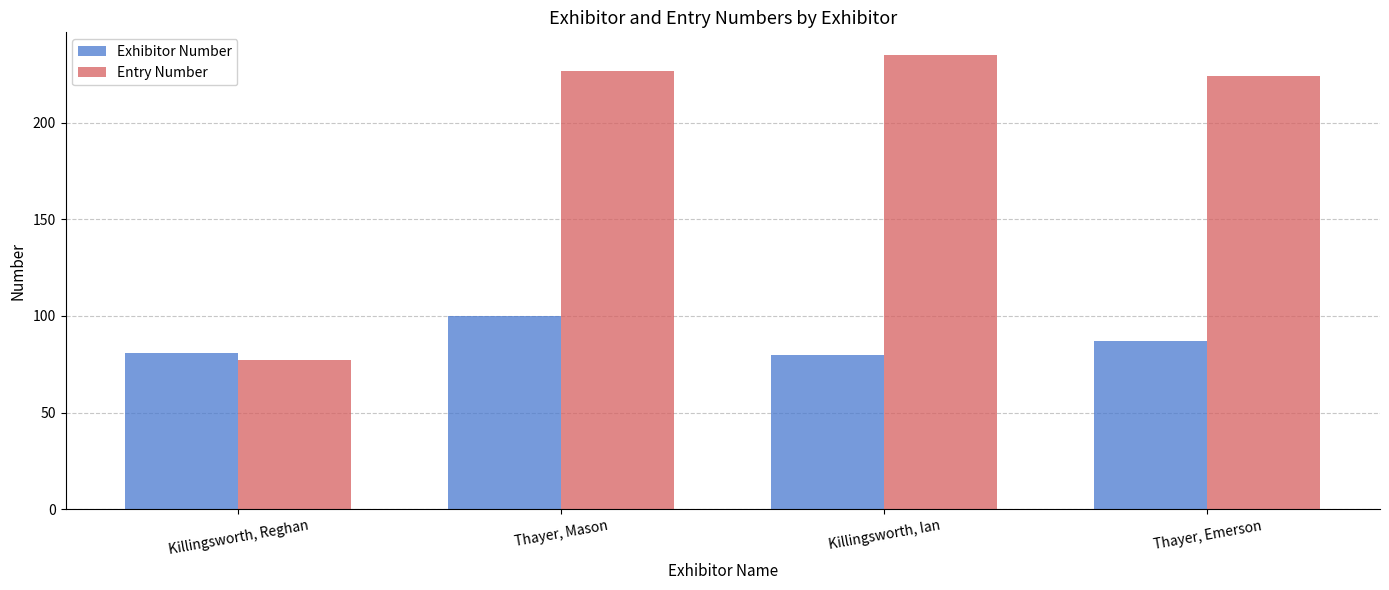

Reading left to right, list all the values displayed in this chart.

Exhibitor Number: Killingsworth, Reghan=81	Thayer, Mason=100	Killingsworth, Ian=80	Thayer, Emerson=87
Entry Number: Killingsworth, Reghan=77	Thayer, Mason=227	Killingsworth, Ian=235	Thayer, Emerson=224